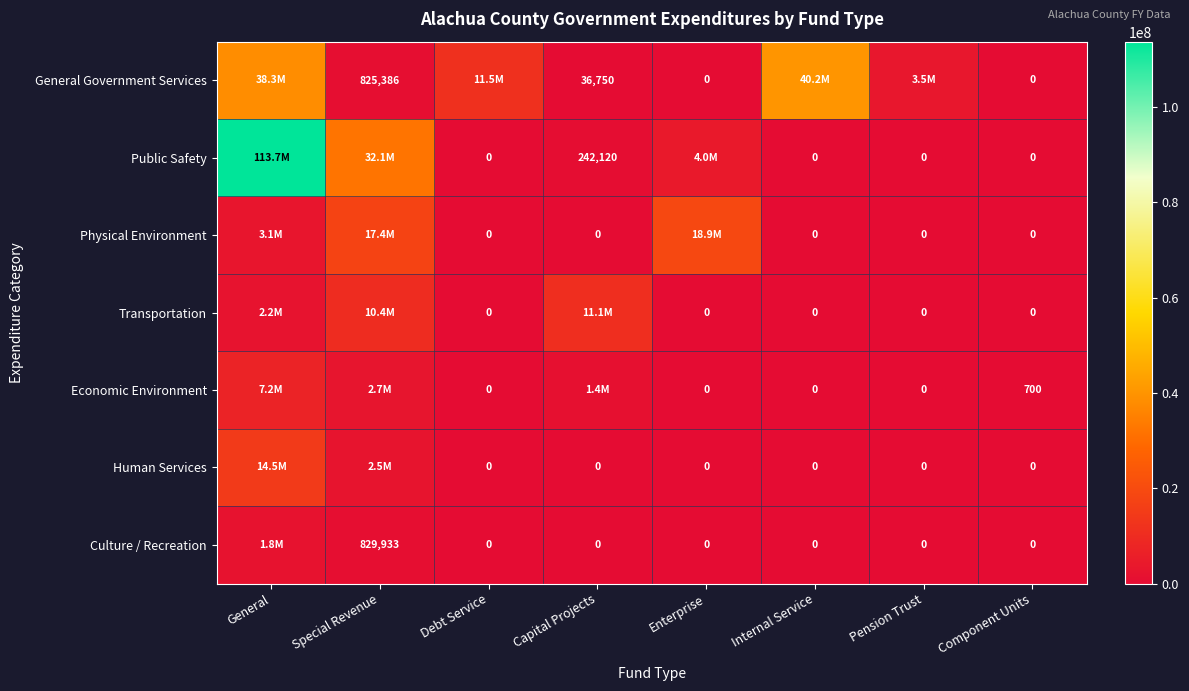

True or false: Culture / Recreation has a value of 829933 at Special Revenue.

True